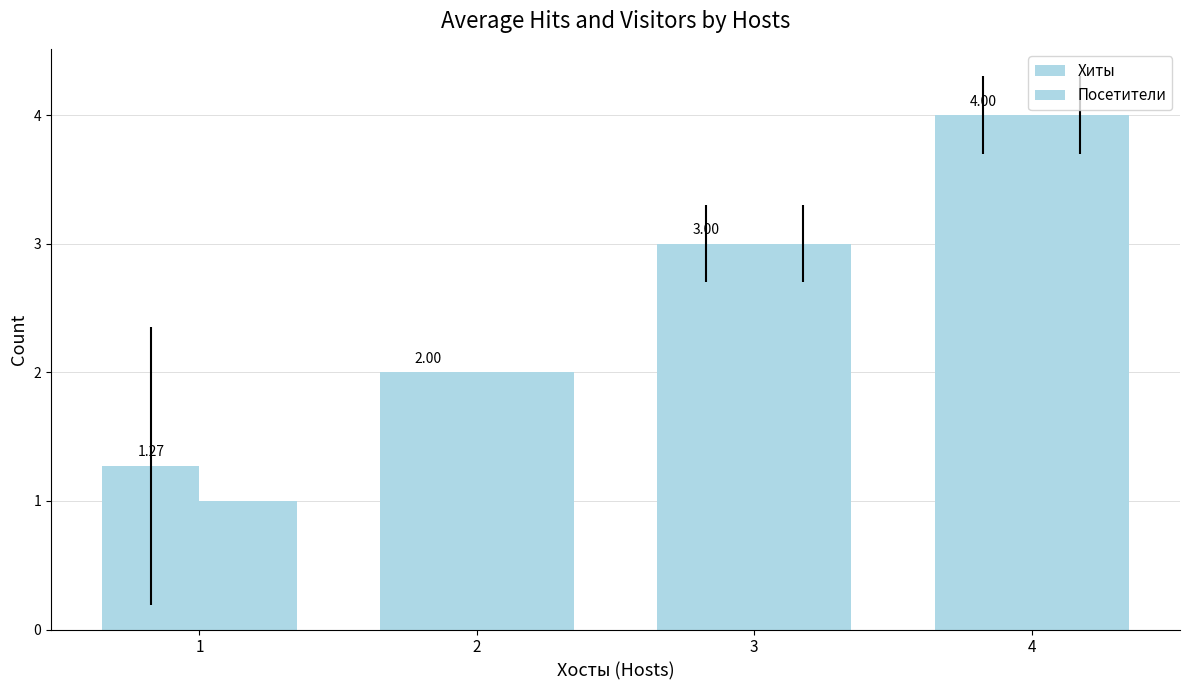

Which category has the lowest value in the Хиты series?

1